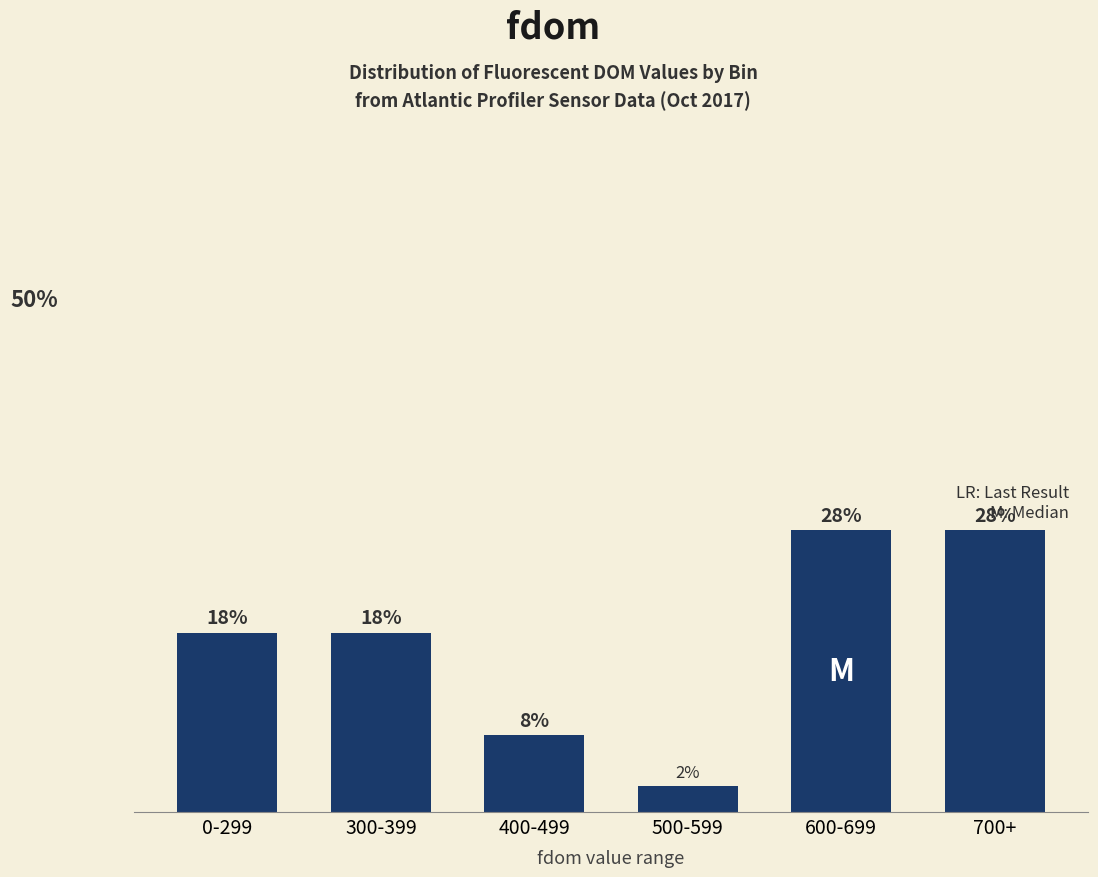

List the labels in order of value, smallest first.

500-599, 400-499, 0-299, 300-399, 600-699, 700+